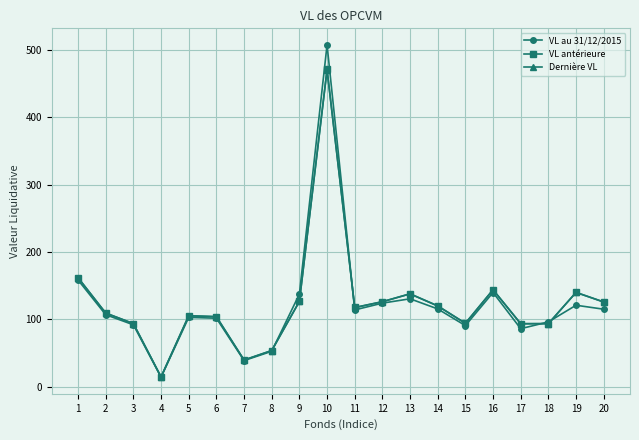

What is the sum of all VL au 31/12/2015 values?

2444.7